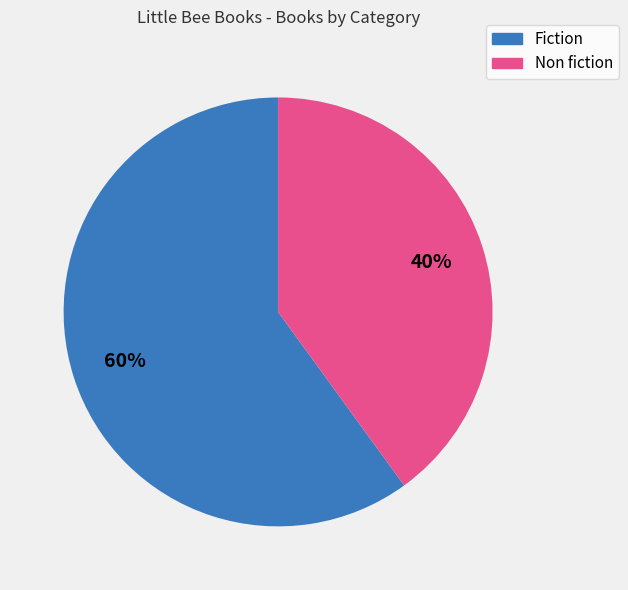

How many slices are in this pie chart?

2